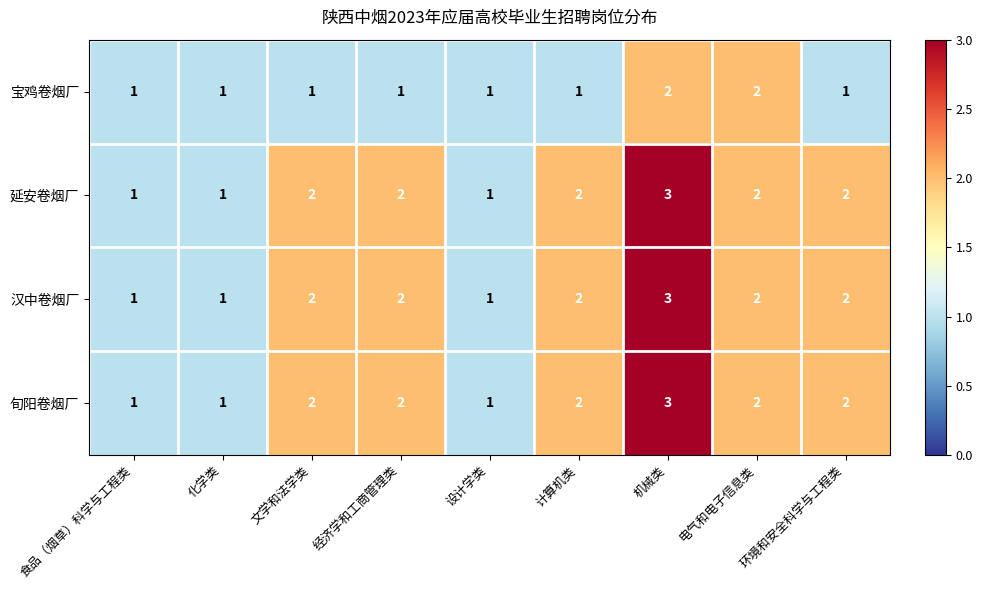

What is the maximum value for 汉中卷烟厂?

3